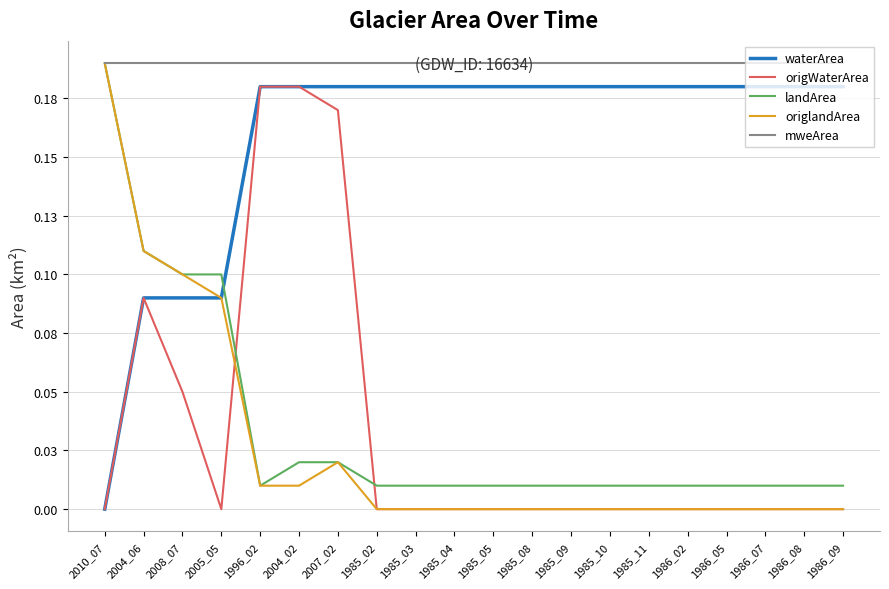

What is the difference between the origWaterArea values at 1996_02 and 1985_09?

0.2